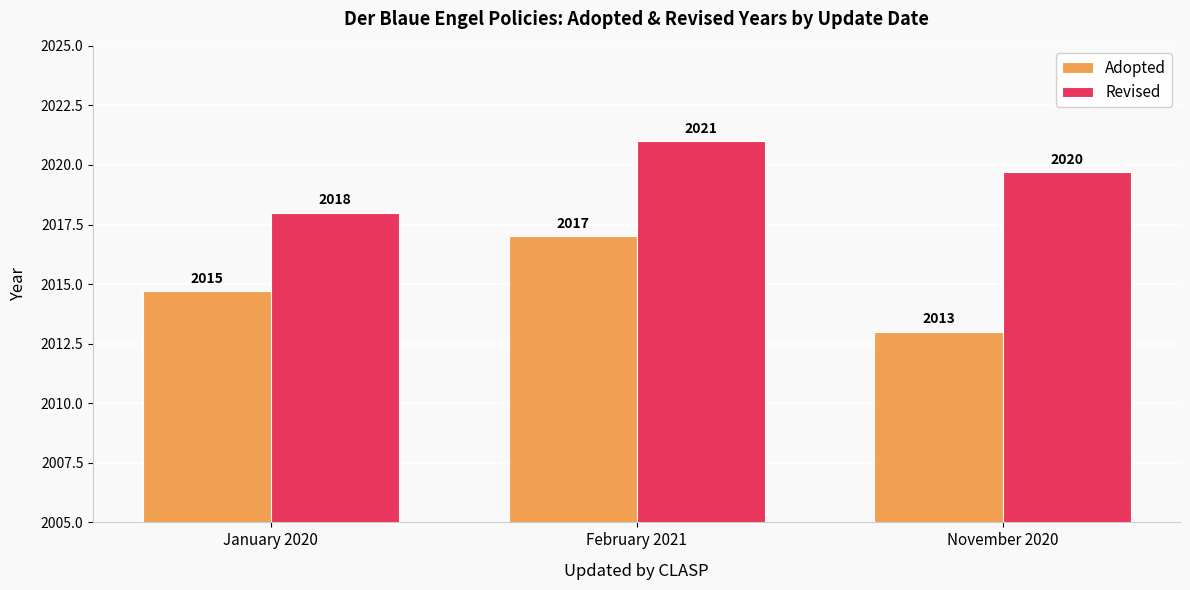

Rank the series by their average value, from highest to lowest.

Revised, Adopted